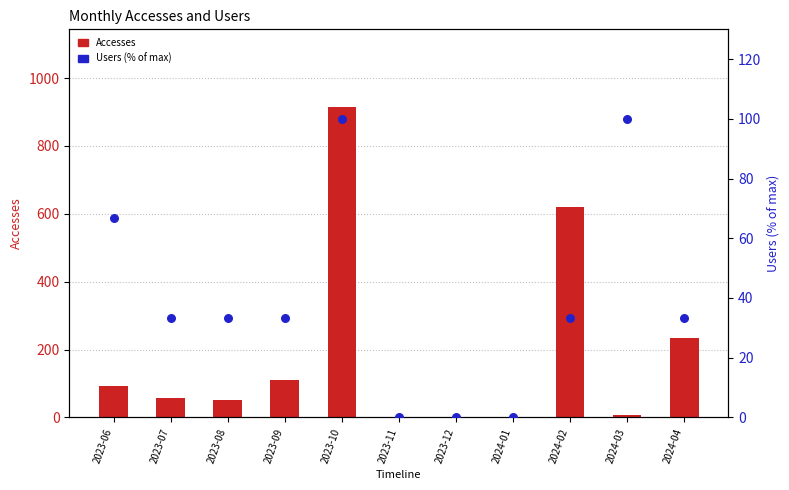

What is the total value across all series at 2023-07?

91.3